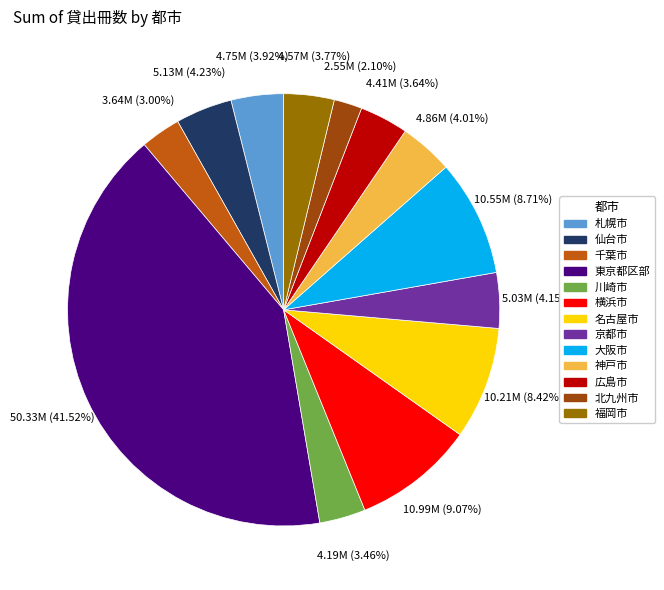

To the nearest percent, what is the difference between the 京都市 and 北九州市 slice percentages?

2%